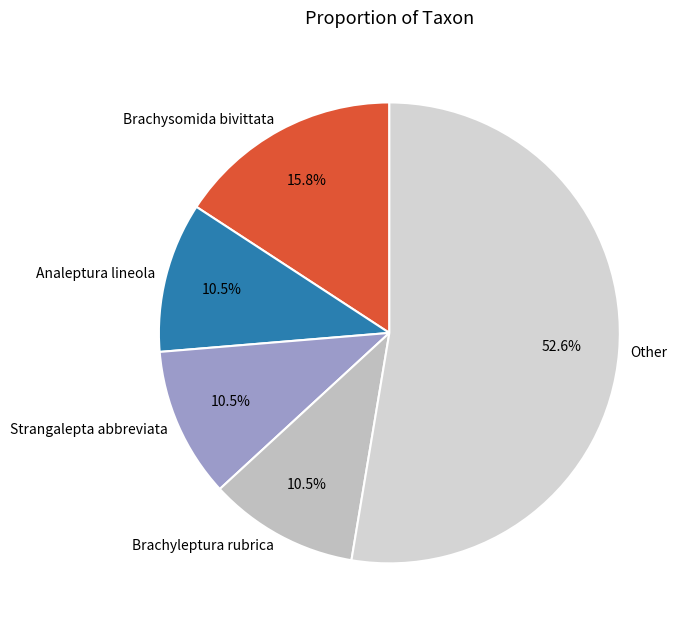

What is the total percentage of Analeptura lineola and Other?

63.2%